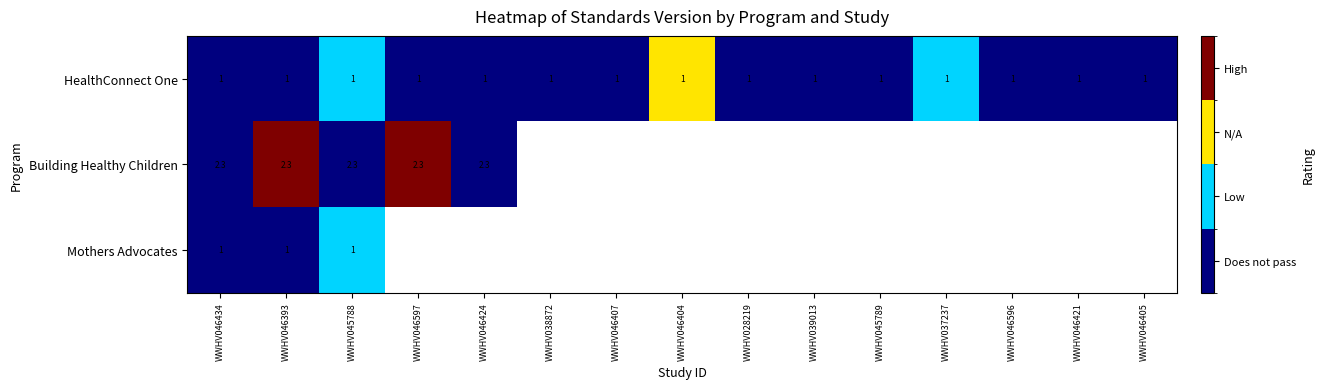

Is the value of HealthConnect One at WWHV046597 greater than the value of Building Healthy Children at WWHV045789?

No